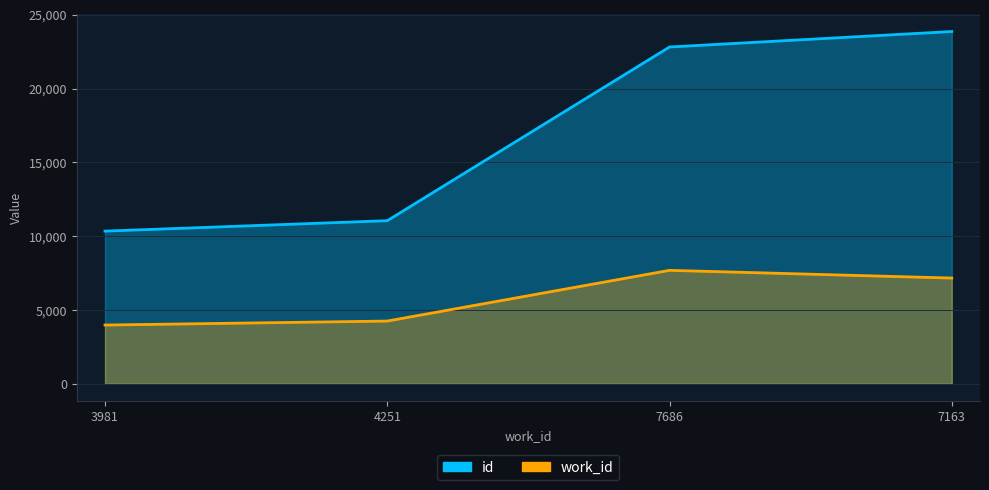

At which label is work_id closest to 5833?

7163